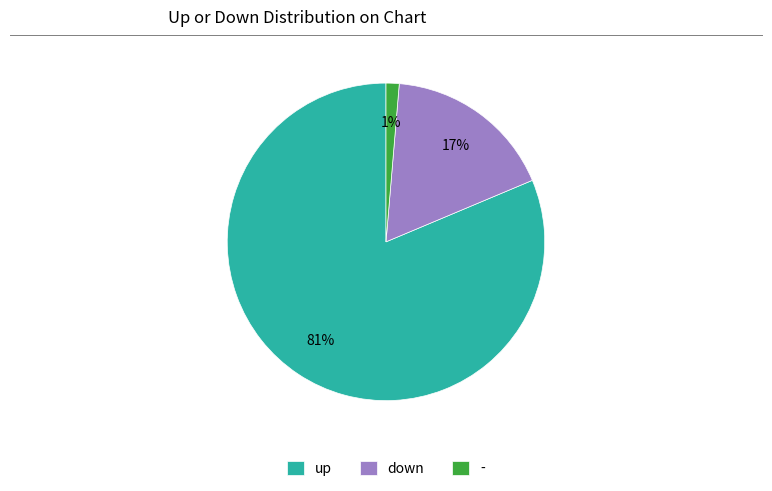

The up slice represents 81% of the pie. True or false?

True